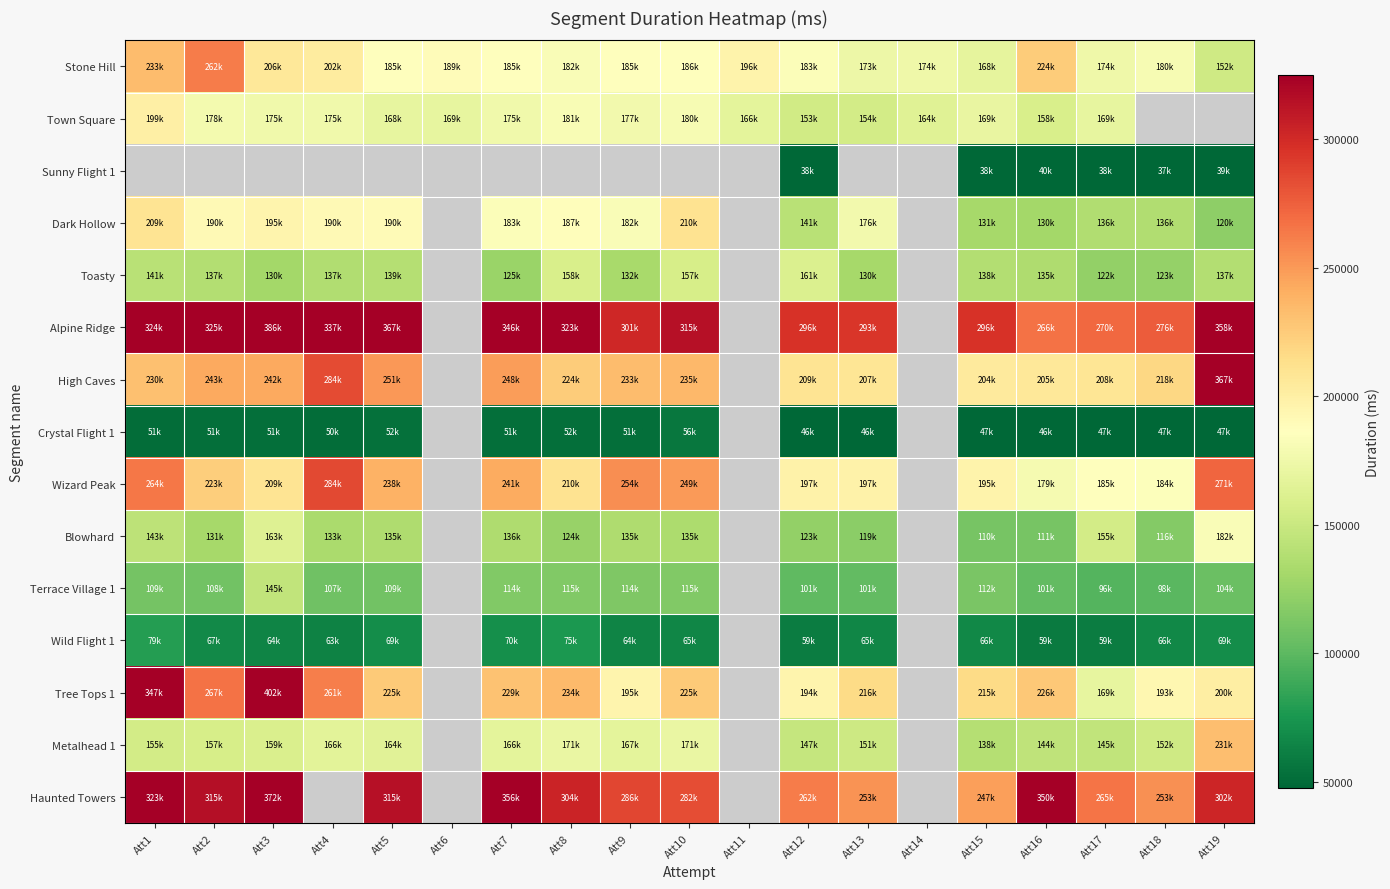

How many values in High Caves are above zero?

16